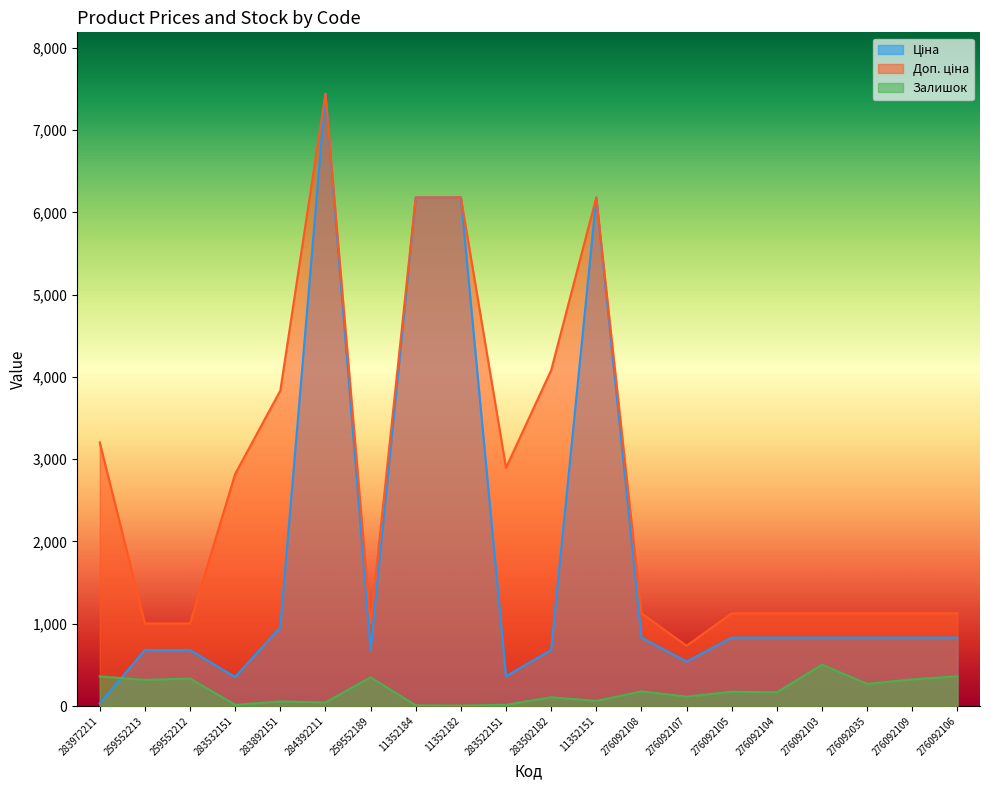

Is it true that Доп. ціна equals 3602.9 at 11352182?

False